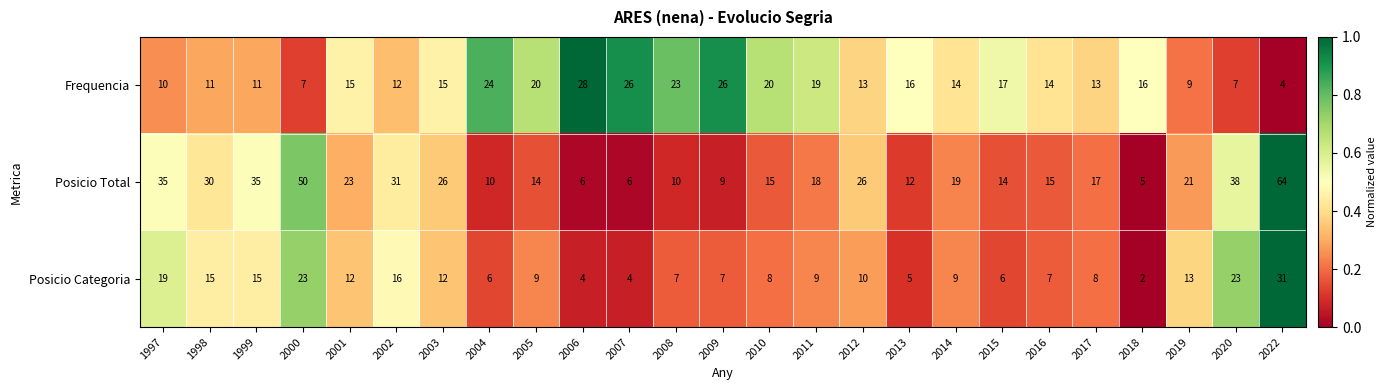

The value of Posicio Total at 2020 is 38. True or false?

True